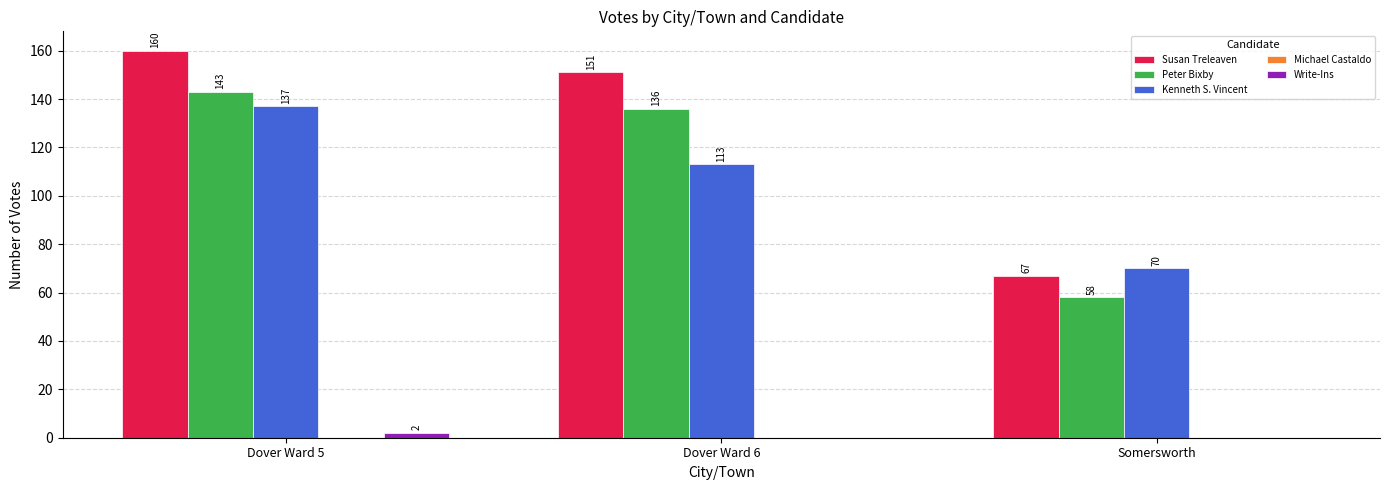

What is the average value of the Write-Ins series?

1